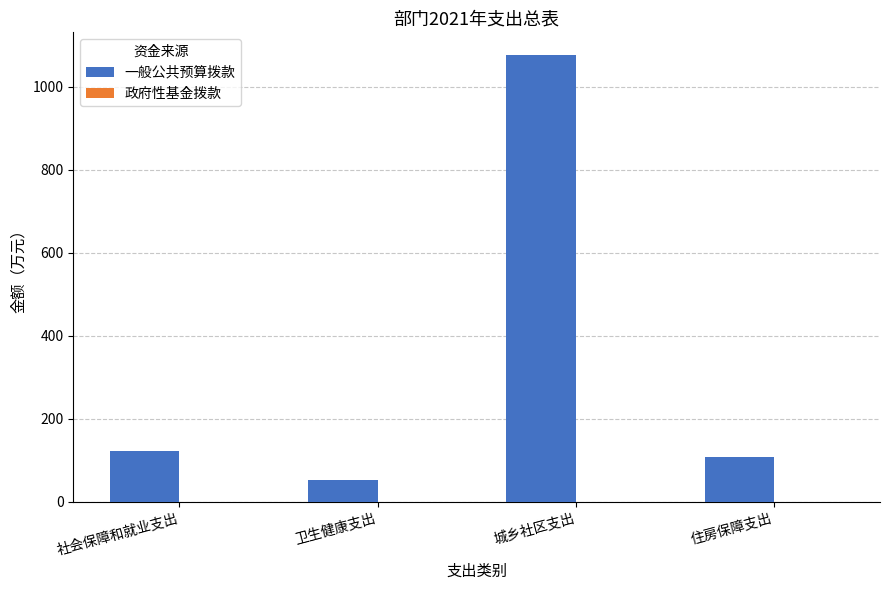

Reading left to right, extract all data points from this chart.

社会保障和就业支出=121.5	卫生健康支出=53.2	城乡社区支出=1077.4	住房保障支出=108.7